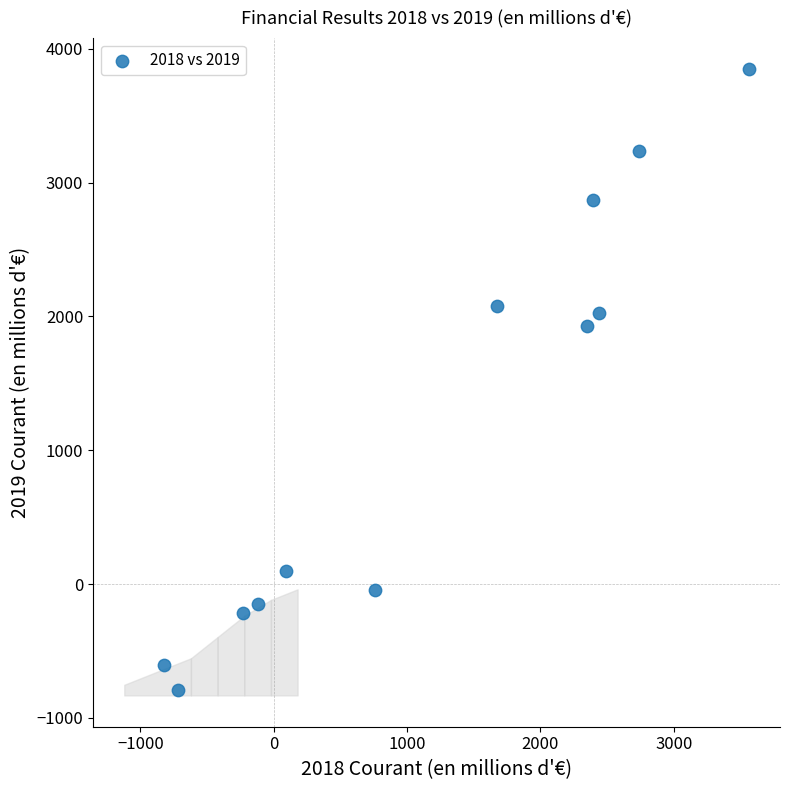

What Y value in the scatter plot is closest to 1526?

1929